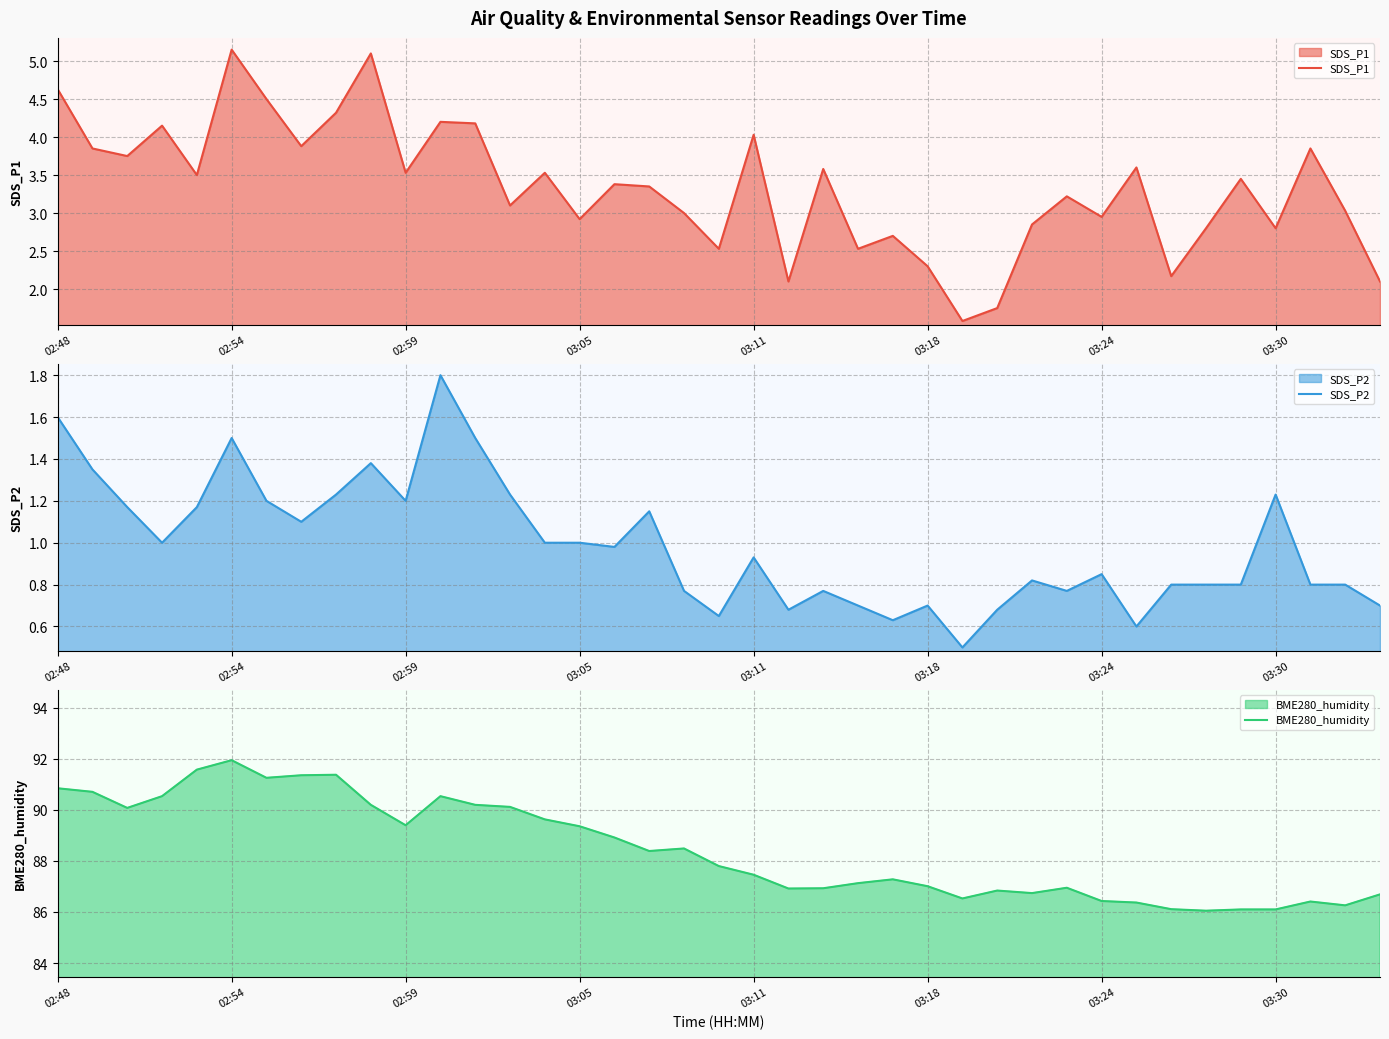

What is the sum of all SDS_P1 values?

129.9